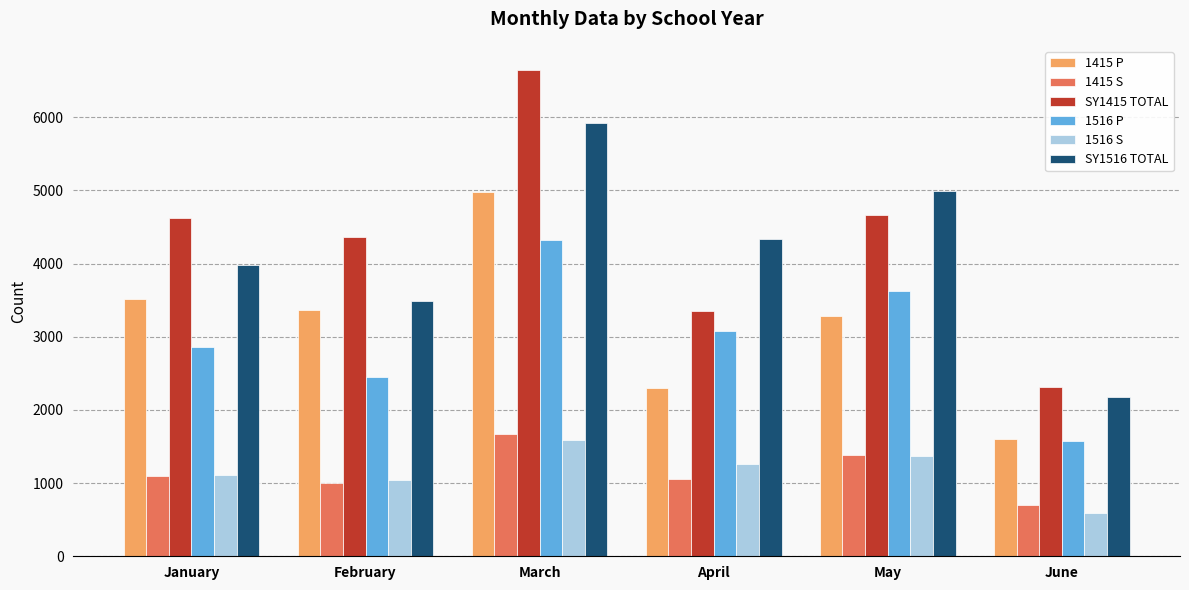

What is the average value of the SY1415 TOTAL series?

4327